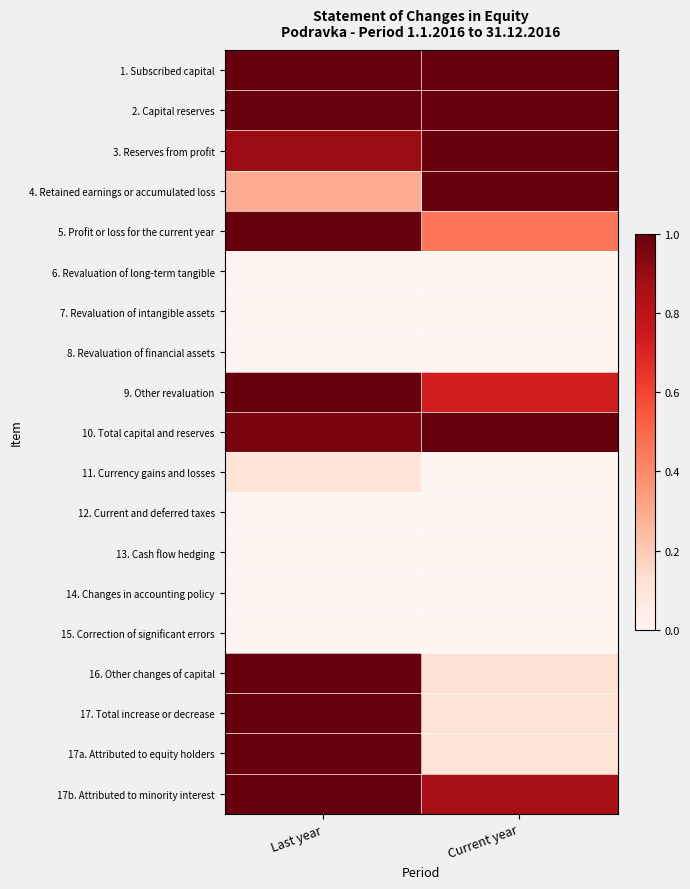

Reading left to right, transcribe all the data shown in this chart.

1. Subscribed capital: Last year=1.0	Current year=1.0
2. Capital reserves: Last year=1.0	Current year=1.0
3. Reserves from profit: Last year=0.9	Current year=1.0
4. Retained earnings or accumulated loss: Last year=0.3	Current year=1.0
5. Profit or loss for the current year: Last year=1.0	Current year=0.5
6. Revaluation of long-term tangible: Last year=0.0	Current year=0.0
7. Revaluation of intangible assets: Last year=0.0	Current year=0.0
8. Revaluation of financial assets: Last year=0.0	Current year=0.0
9. Other revaluation: Last year=1.0	Current year=0.7
10. Total capital and reserves: Last year=1.0	Current year=1.0
11. Currency gains and losses: Last year=0.1	Current year=-1.0
12. Current and deferred taxes: Last year=0.0	Current year=0.0
13. Cash flow hedging: Last year=0.0	Current year=0.0
14. Changes in accounting policy: Last year=0.0	Current year=0.0
15. Correction of significant errors: Last year=0.0	Current year=0.0
16. Other changes of capital: Last year=1.0	Current year=0.1
17. Total increase or decrease: Last year=1.0	Current year=0.1
17a. Attributed to equity holders: Last year=1.0	Current year=0.1
17b. Attributed to minority interest: Last year=1.0	Current year=0.9